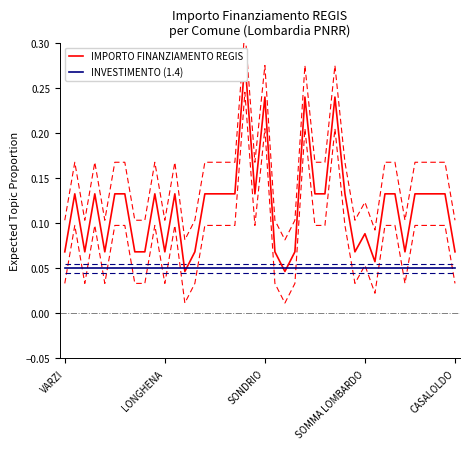

True or false: IMPORTO FINANZIAMENTO REGIS has a value of 0.1 at 36.

True